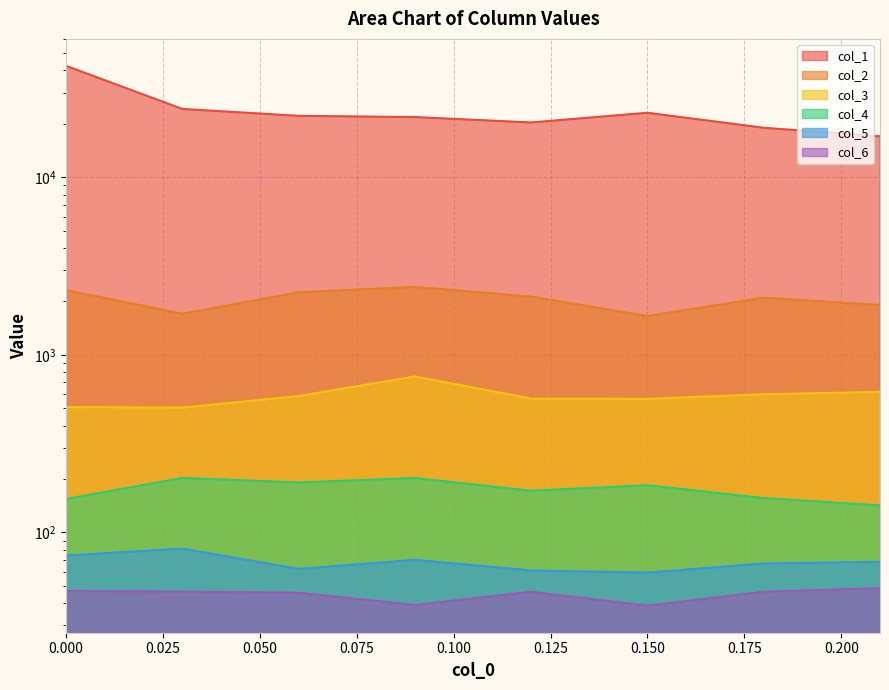

What are all the series names shown in the legend?

col_1, col_2, col_3, col_4, col_5, col_6